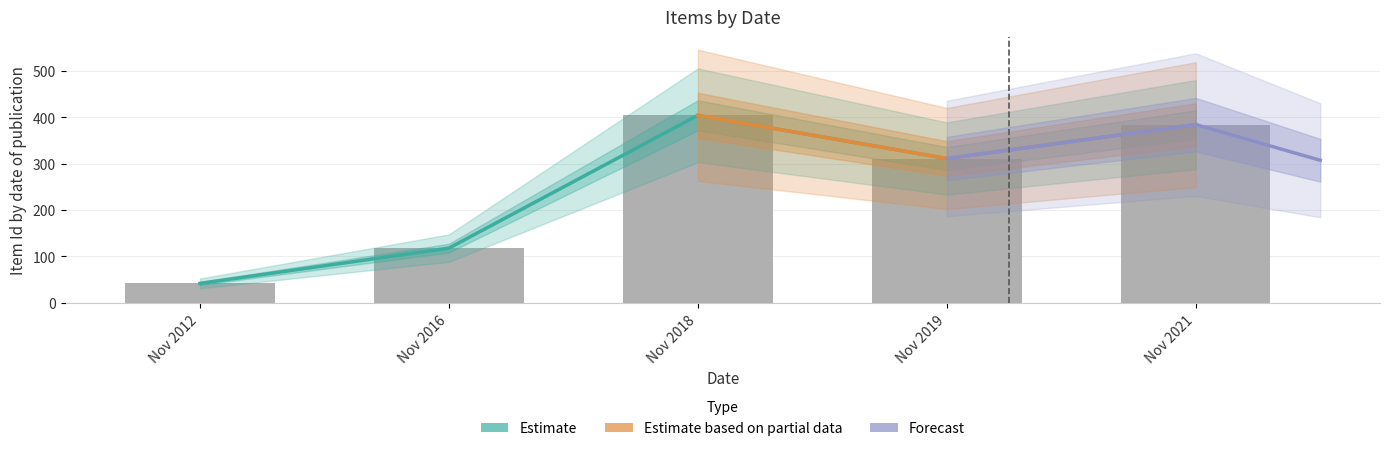

Is the value of public at 12/11/2019 greater than the value of Item Id at 12/11/2018?

No